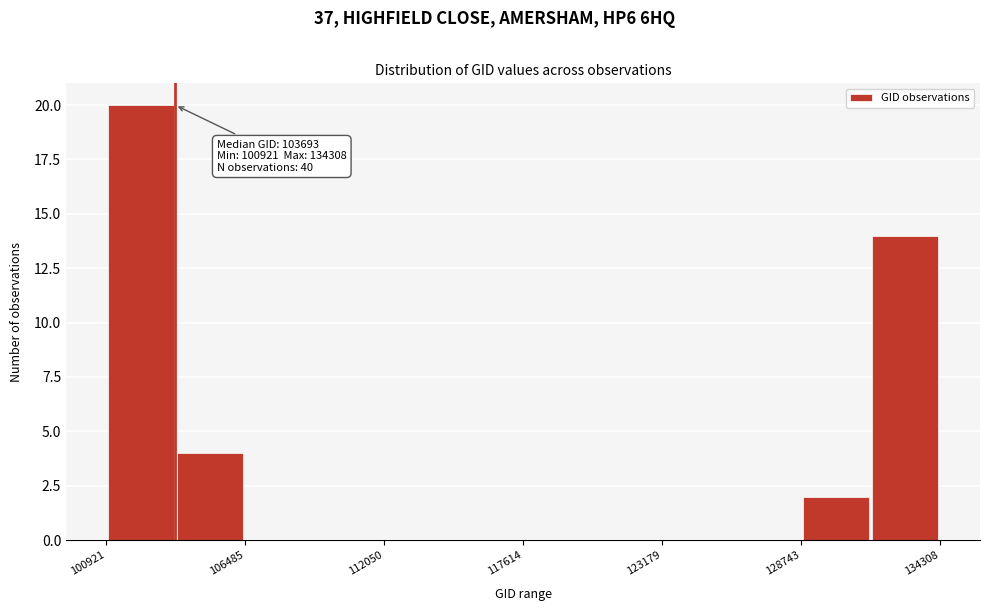

Read against the x-axis, roughly where is the centre of the tallest bar?

102000